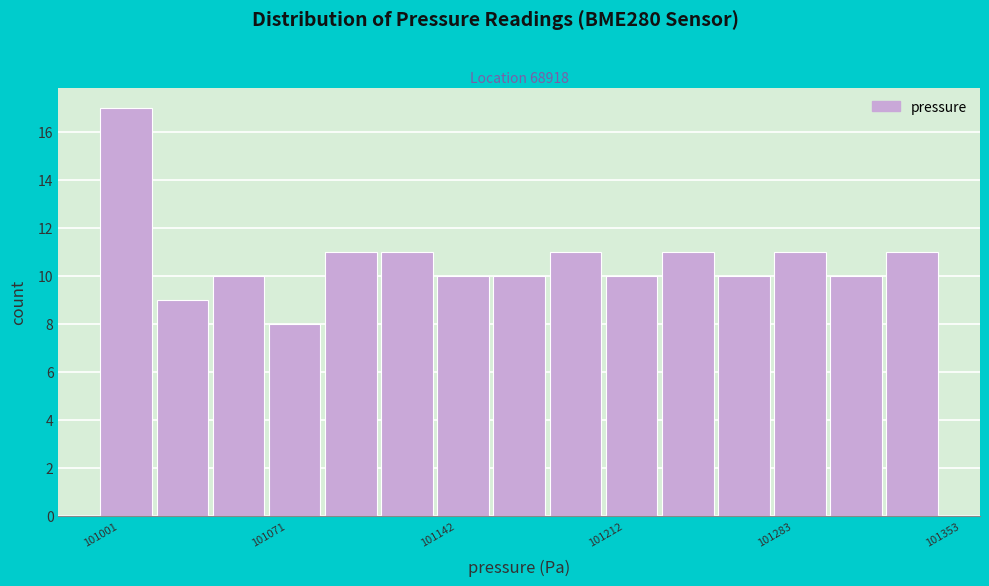

Read against the x-axis, roughly where is the centre of the tallest bar?

101010